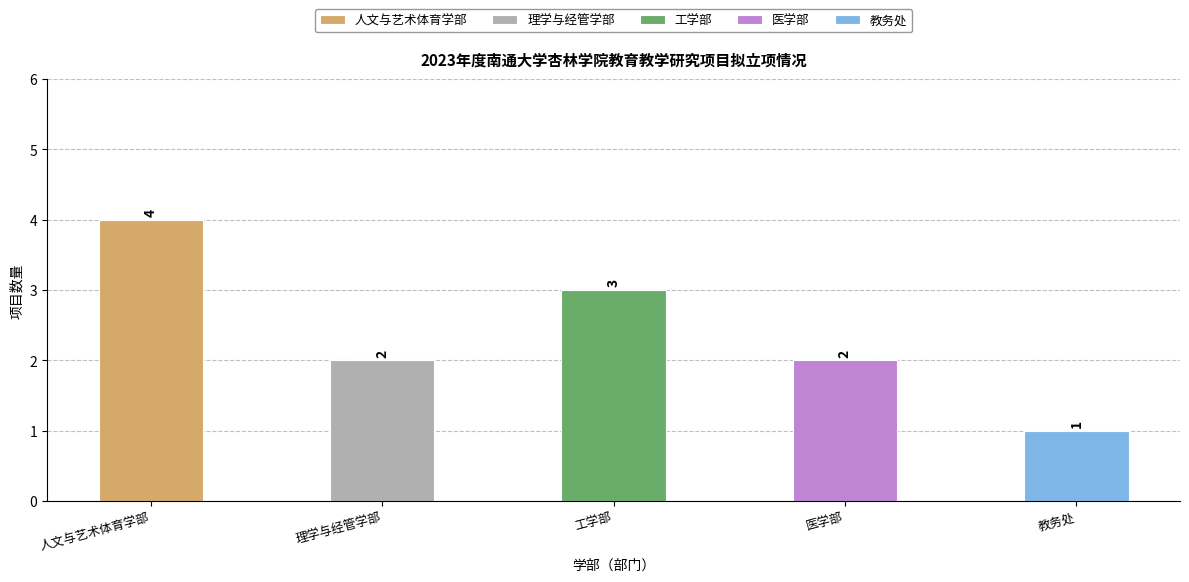

How many bars are there in total?

5